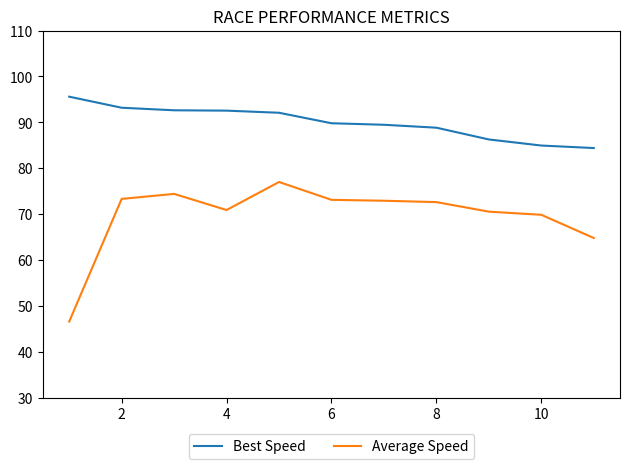

How many distinct data groups are displayed?

2